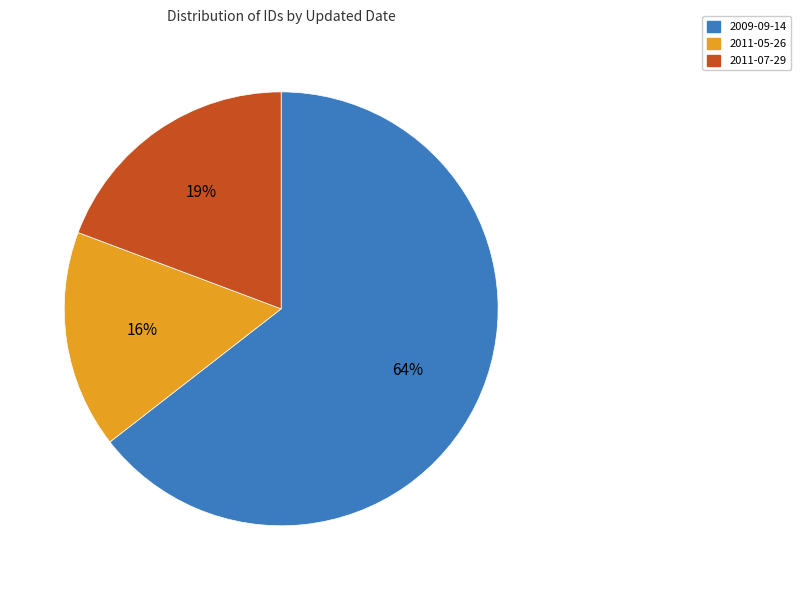

To the nearest percent, what is the difference between the largest and smallest slice percentages?

48%